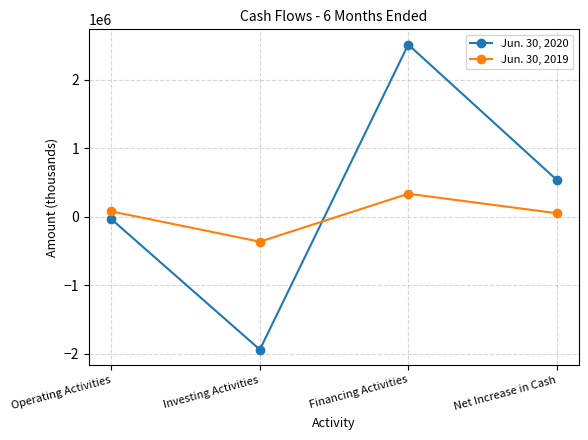

What are all the series names shown in the legend?

Jun. 30, 2020, Jun. 30, 2019